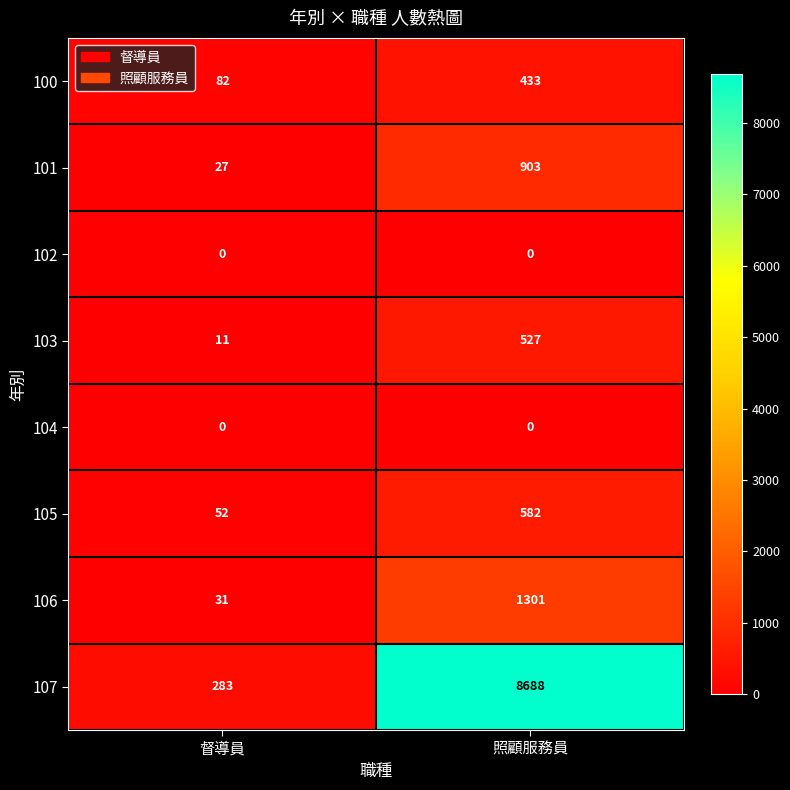

The 100 series shows 82 at 督導員. True or false?

True